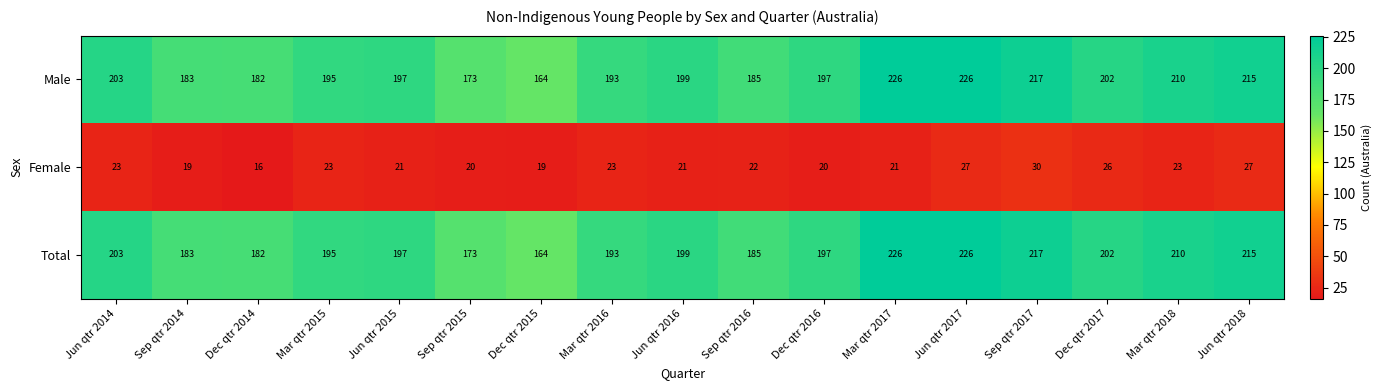

The value of Total at Jun qtr 2014 is 203. True or false?

True